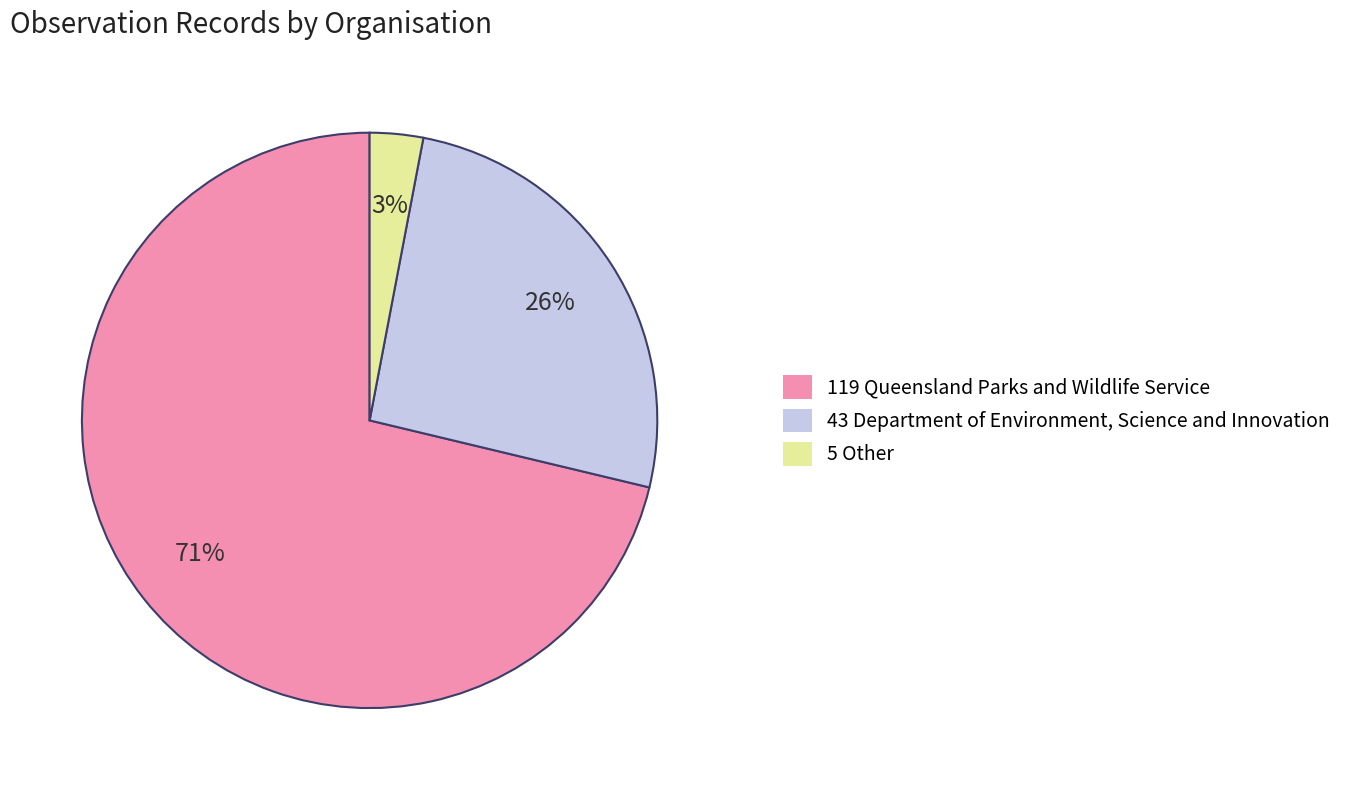

Count the number of slices in the pie.

3